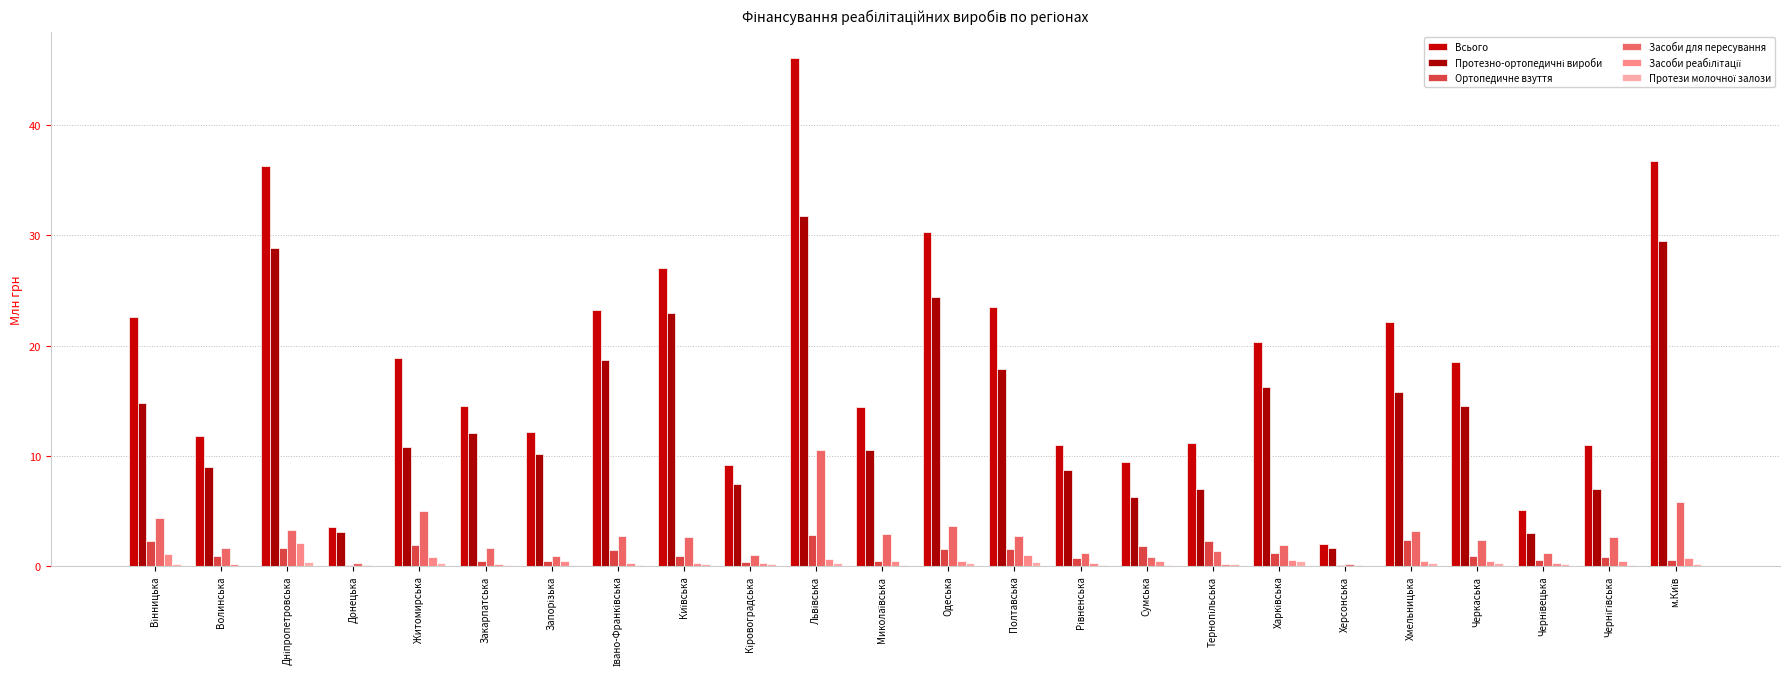

Reading left to right, extract all data points from this chart.

Всього: Вінницька=22.6	Волинська=11.8	Дніпропетровська=36.3	Донецька=3.6	Житомирська=18.9	Закарпатська=14.6	Запорізька=12.1	Івано-Франківська=23.3	Київська=27.0	Кіровоградська=9.2	Львівська=46.1	Миколаївська=14.4	Одеська=30.3	Полтавська=23.5	Рівненська=11.0	Сумська=9.5	Тернопільська=11.1	Харківська=20.3	Херсонська=1.9	Хмельницька=22.1	Черкаська=18.5	Чернівецька=5.1	Чернігівська=11.0	м.Київ=36.8
Протезно-ортопедичні вироби: Вінницька=14.8	Волинська=9.0	Дніпропетровська=28.9	Донецька=3.0	Житомирська=10.8	Закарпатська=12.1	Запорізька=10.2	Івано-Франківська=18.7	Київська=23.0	Кіровоградська=7.5	Львівська=31.7	Миколаївська=10.6	Одеська=24.4	Полтавська=17.8	Рівненська=8.7	Сумська=6.3	Тернопільська=7.0	Харківська=16.2	Херсонська=1.6	Хмельницька=15.8	Черкаська=14.5	Чернівецька=2.9	Чернігівська=7.0	м.Київ=29.5
Ортопедичне взуття: Вінницька=2.2	Волинська=0.9	Дніпропетровська=1.6	Донецька=0.1	Житомирська=1.9	Закарпатська=0.5	Запорізька=0.5	Івано-Франківська=1.5	Київська=0.9	Кіровоградська=0.3	Львівська=2.8	Миколаївська=0.5	Одеська=1.5	Полтавська=1.6	Рівненська=0.7	Сумська=1.8	Тернопільська=2.3	Харківська=1.2	Херсонська=0.0	Хмельницька=2.4	Черкаська=0.9	Чернівецька=0.6	Чернігівська=0.8	м.Київ=0.5
Засоби для пересування: Вінницька=4.4	Волинська=1.7	Дніпропетровська=3.3	Донецька=0.3	Житомирська=5.0	Закарпатська=1.7	Запорізька=0.9	Івано-Франківська=2.7	Київська=2.7	Кіровоградська=1.0	Львівська=10.5	Миколаївська=2.9	Одеська=3.6	Полтавська=2.7	Рівненська=1.1	Сумська=0.8	Тернопільська=1.4	Харківська=1.9	Херсонська=0.2	Хмельницька=3.1	Черкаська=2.3	Чернівецька=1.2	Чернігівська=2.7	м.Київ=5.8
Засоби реабілітації: Вінницька=1.1	Волинська=0.2	Дніпропетровська=2.1	Донецька=0.1	Житомирська=0.8	Закарпатська=0.2	Запорізька=0.5	Івано-Франківська=0.3	Київська=0.3	Кіровоградська=0.3	Львівська=0.6	Миколаївська=0.4	Одеська=0.5	Полтавська=1.0	Рівненська=0.2	Сумська=0.5	Тернопільська=0.2	Харківська=0.5	Херсонська=0.0	Хмельницька=0.5	Черкаська=0.4	Чернівецька=0.2	Чернігівська=0.4	м.Київ=0.7
Протези молочної залози: Вінницька=0.2	Волинська=0.0	Дніпропетровська=0.4	Донецька=0.0	Житомирська=0.3	Закарпатська=0.1	Запорізька=0.1	Івано-Франківська=0.1	Київська=0.2	Кіровоградська=0.1	Львівська=0.3	Миколаївська=0.1	Одеська=0.3	Полтавська=0.3	Рівненська=0.1	Сумська=0.1	Тернопільська=0.1	Харківська=0.4	Херсонська=0.0	Хмельницька=0.3	Черкаська=0.3	Чернівецька=0.1	Чернігівська=0.1	м.Київ=0.1